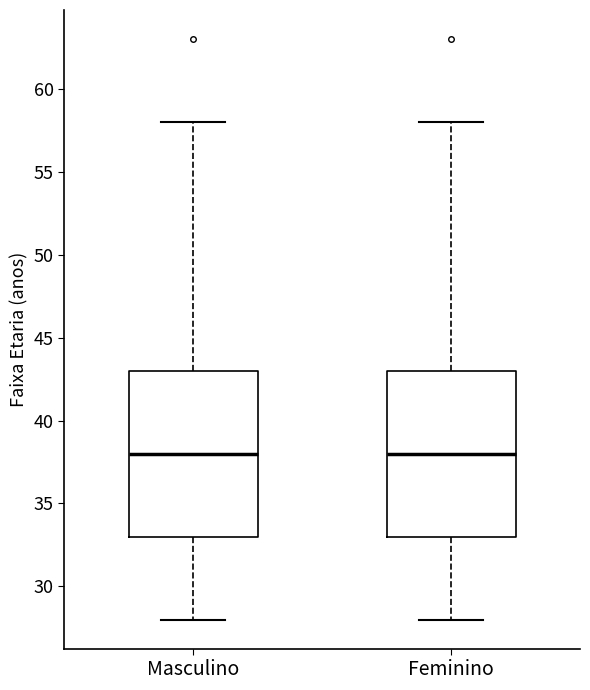

Reading left to right, read every box against the y-axis: the position of its median line, the range the box covers, and the ends of its whiskers. The values are not printed on the chart, so give them approximately, as read against the axis.

Masculino: median 38, box 33 to 43, whiskers 28 to 58
Feminino: median 38, box 33 to 43, whiskers 28 to 58